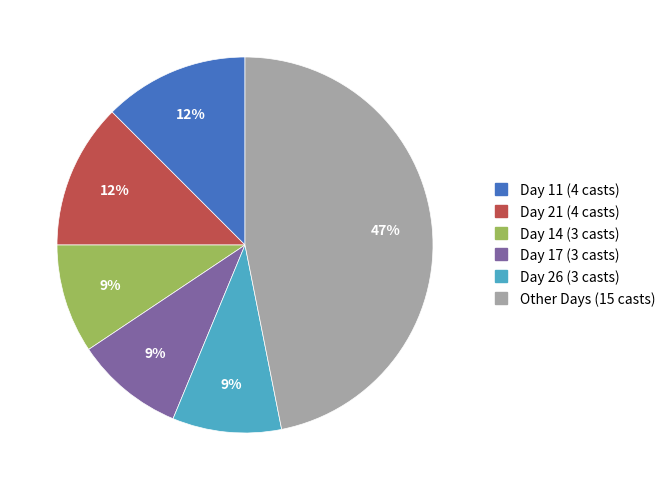

Does any single category account for the majority?

No